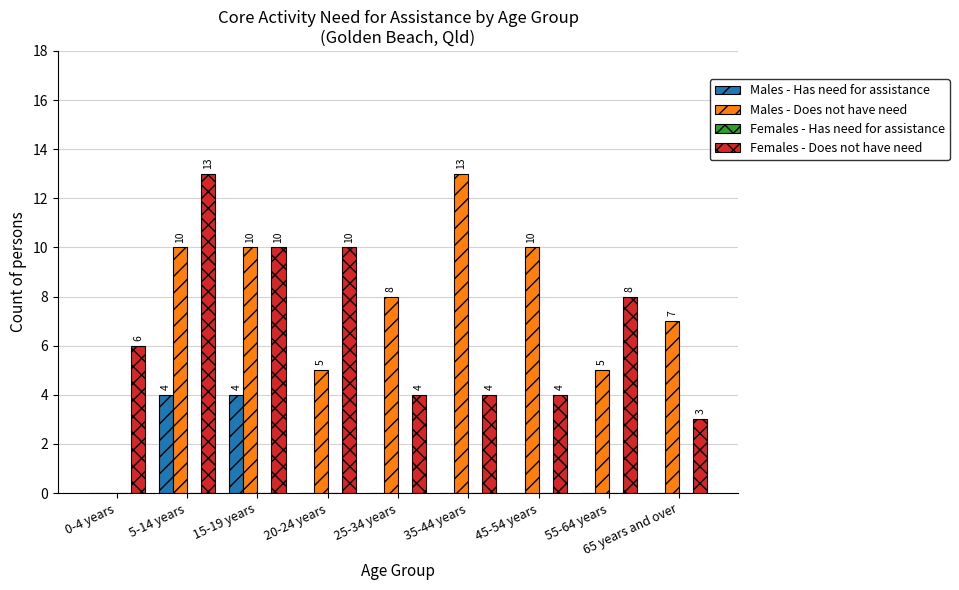

At which label does Males - Does not have need first exceed 8?

5-14 years